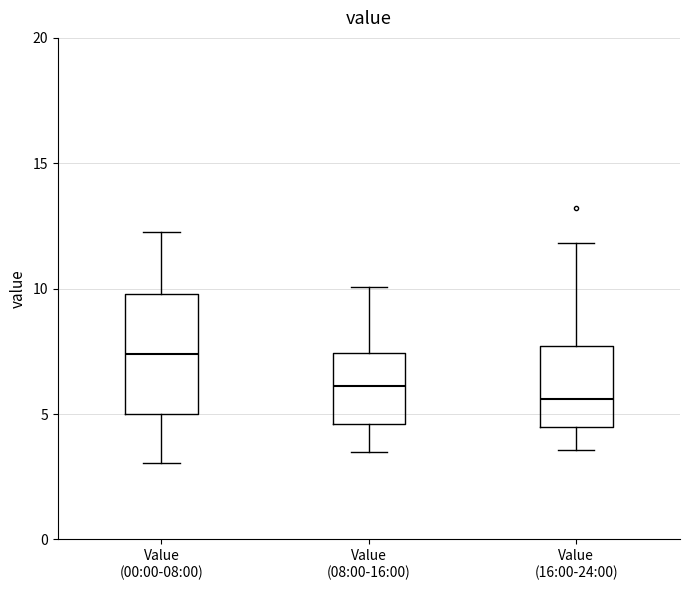

Which box has the lowest median line?

Value (16:00-24:00)